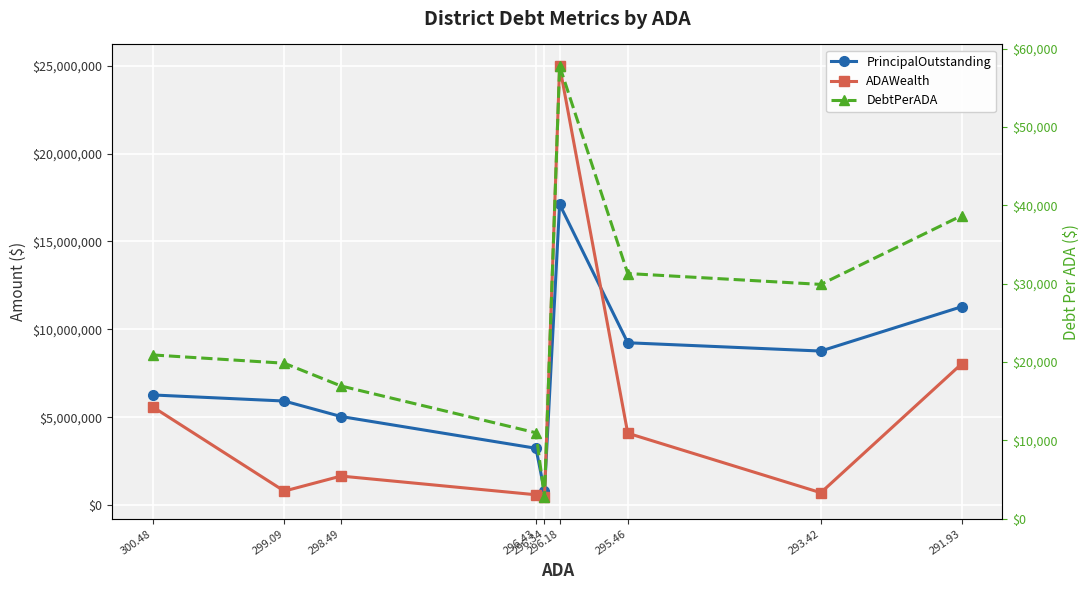

What is the total value across all series at 293.42?

9529913.5